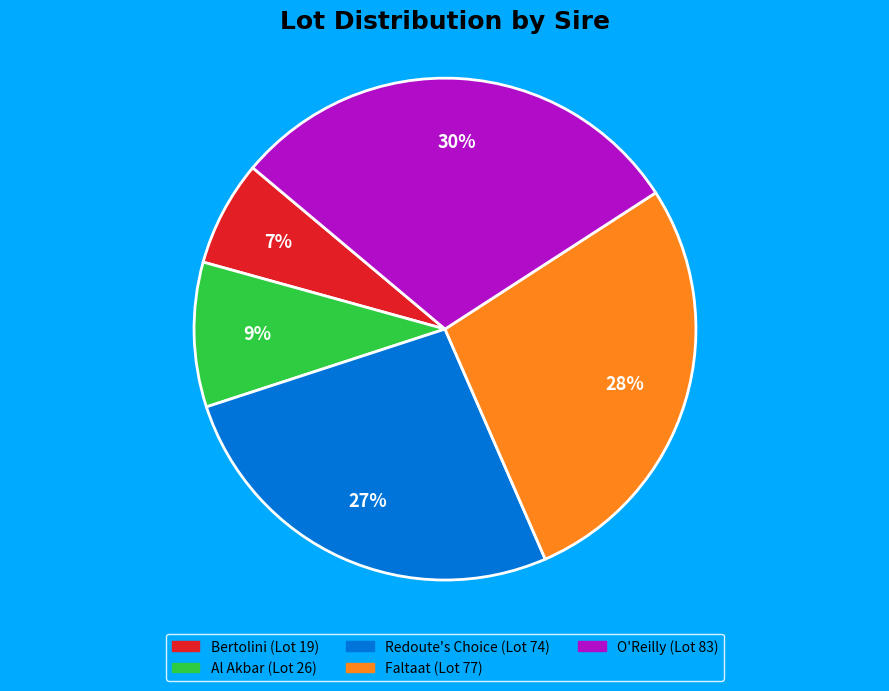

Is the sum of Bertolini and Al Akbar greater than half?

No